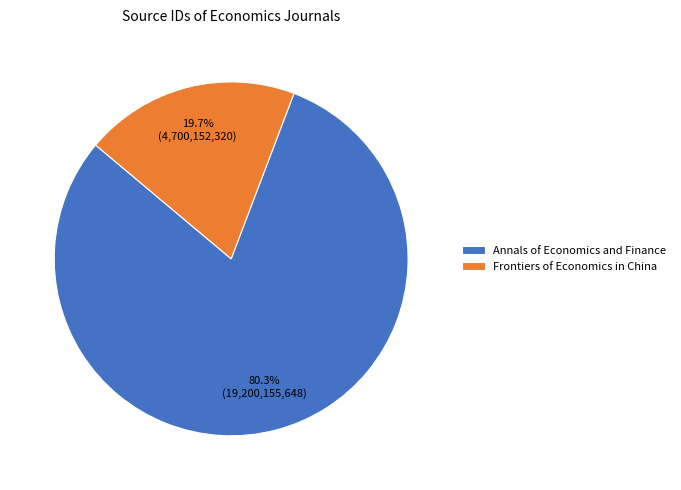

To the nearest percent, what percentage of the pie is Frontiers of Economics in China?

20%